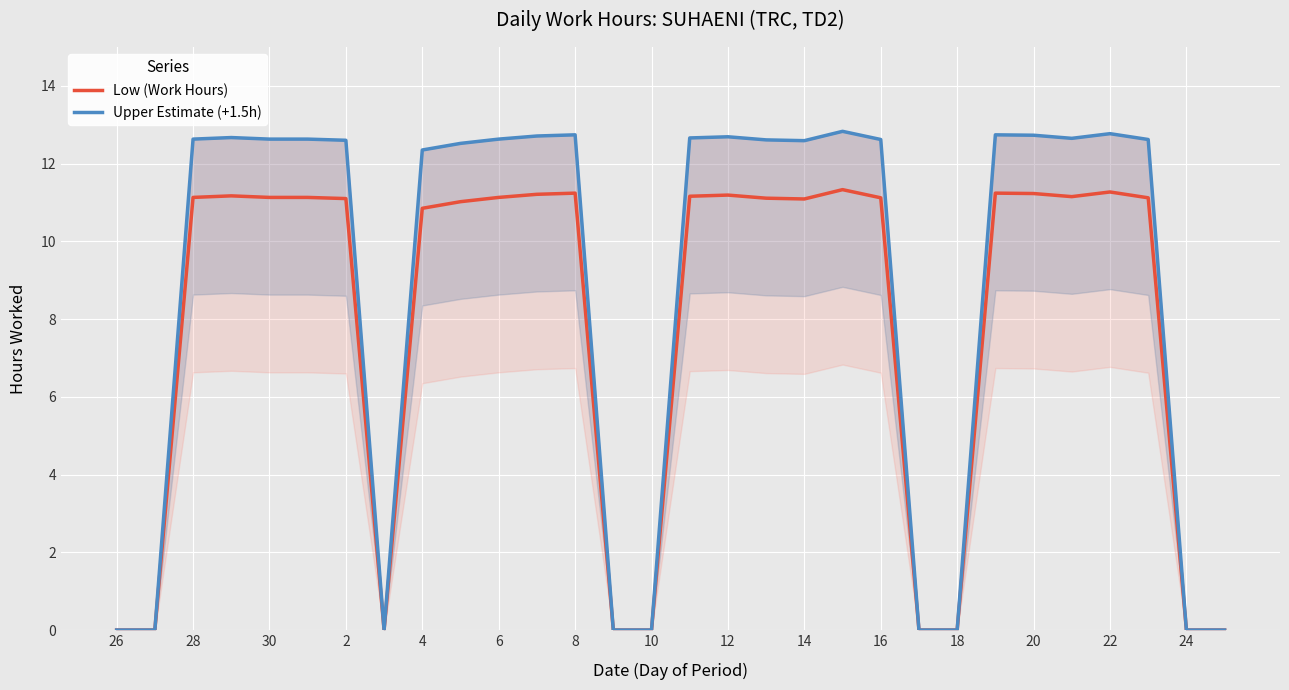

True or false: Low (Work Hours) has a value of 11.1 at 28.

True